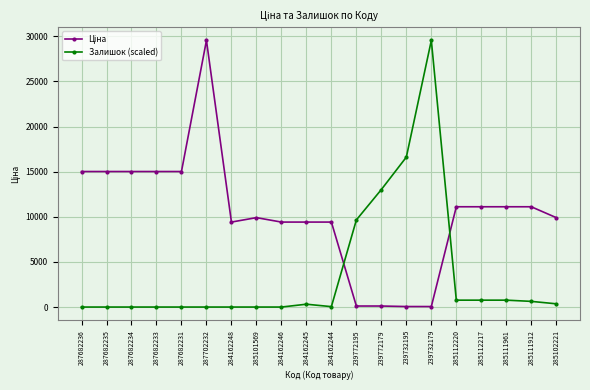

How many series are shown in this chart?

2